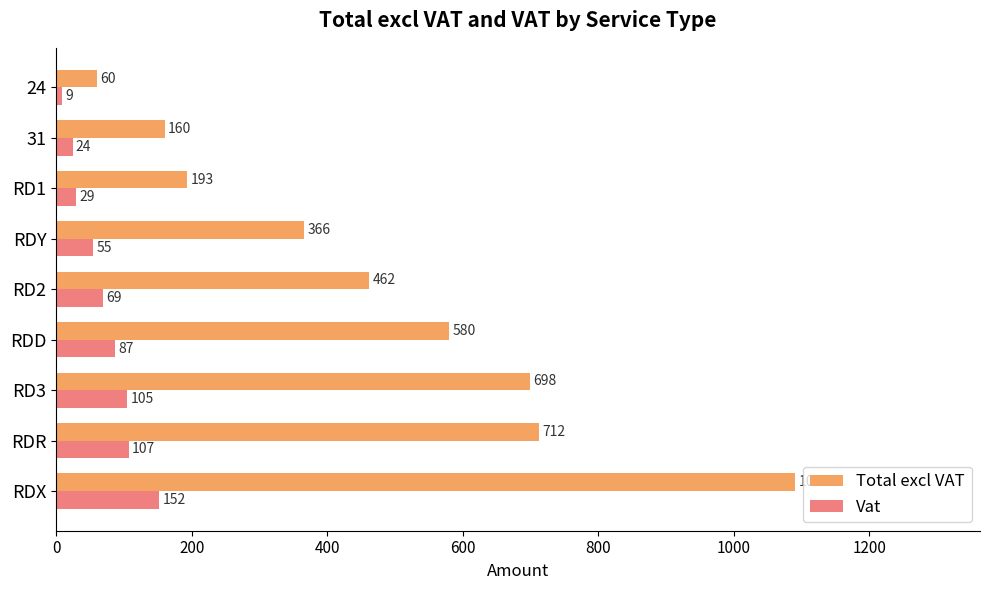

What are all the series names shown in the legend?

Total excl VAT, Vat